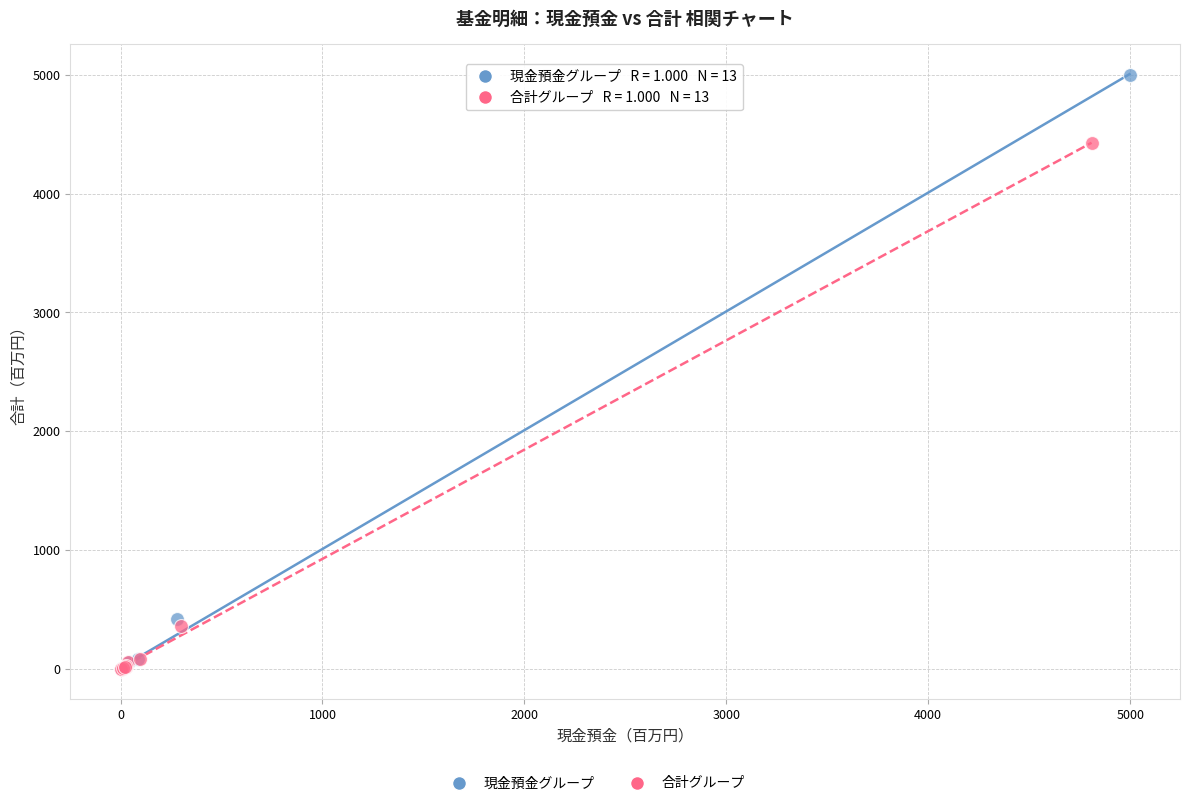

Which series has the widest spread of Y values?

現金預金グループ